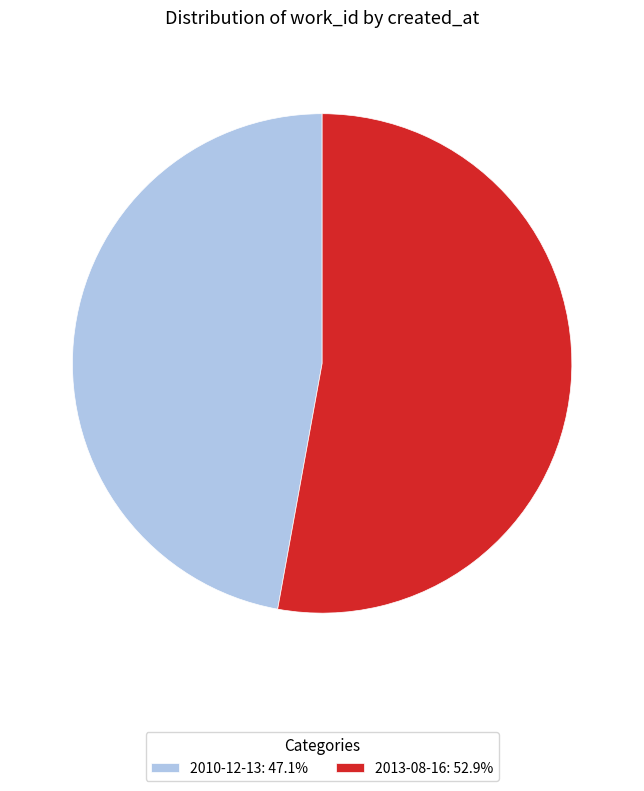

Is there a majority slice in this chart?

Yes